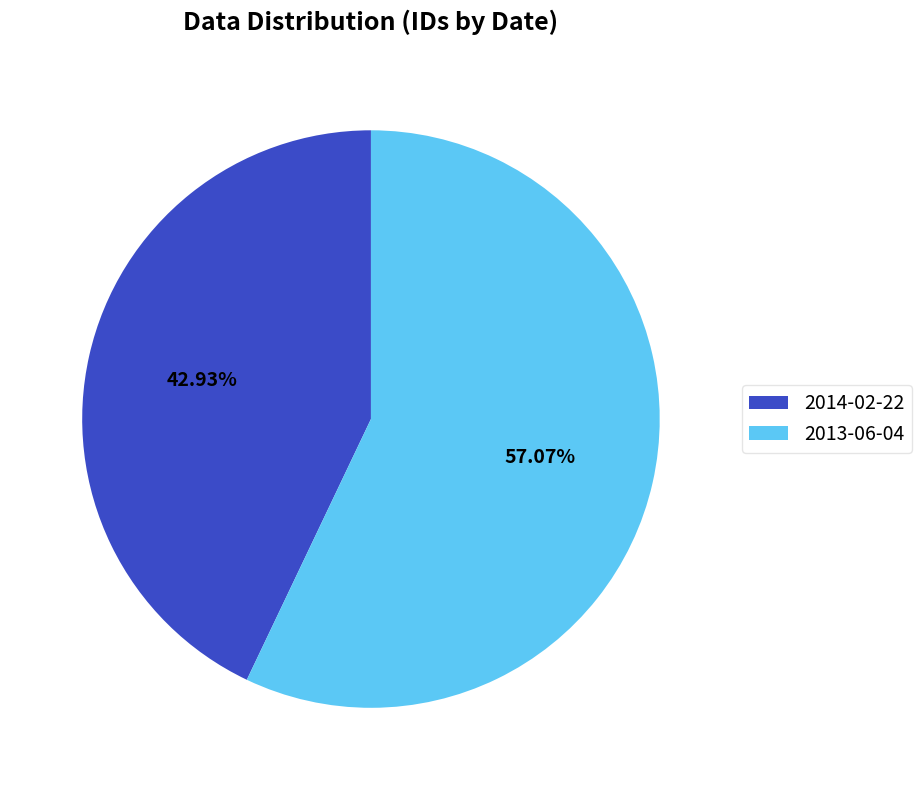

What is the total percentage of 2013-06-04 and 2014-02-22?

100.0%